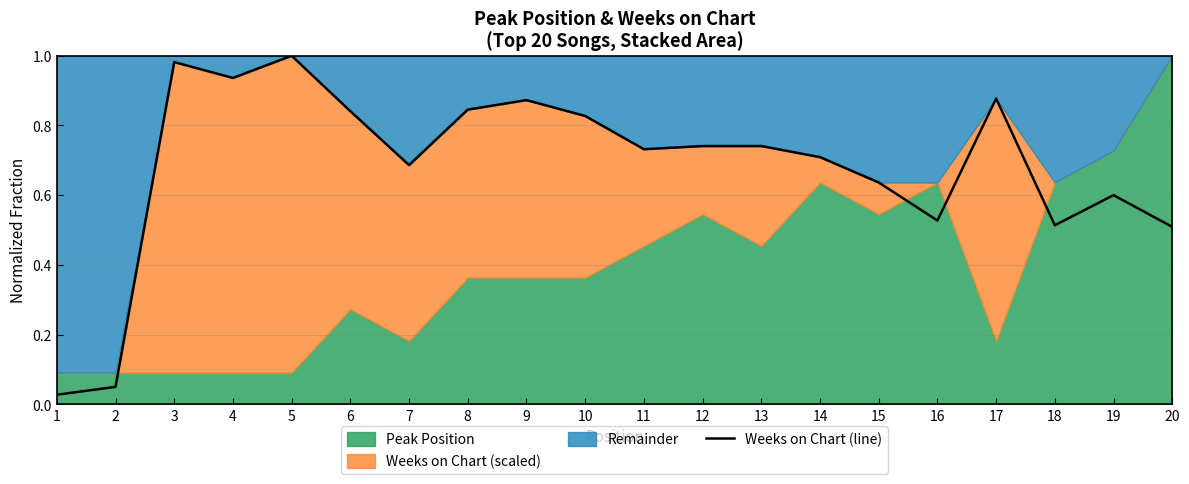

True or false: the data has more than 1 interior local peaks.

True